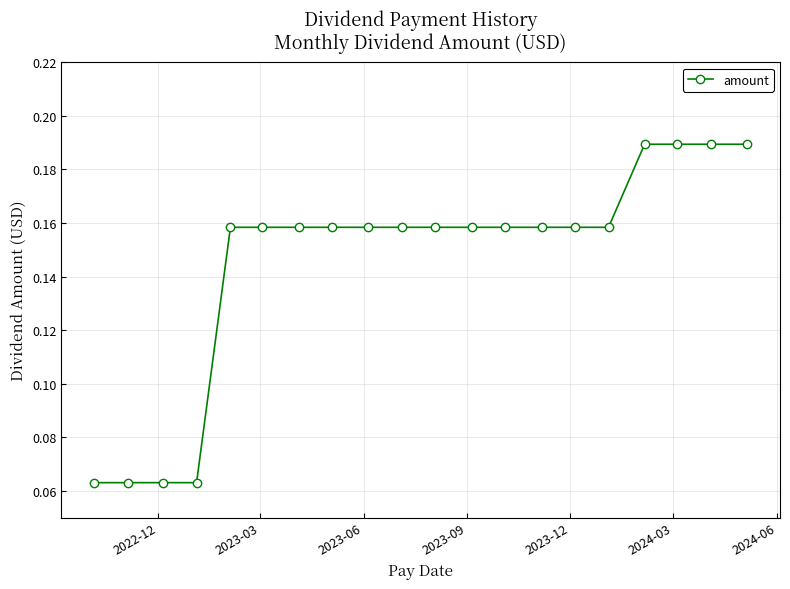

Count the values in the range 0 to 1.

20